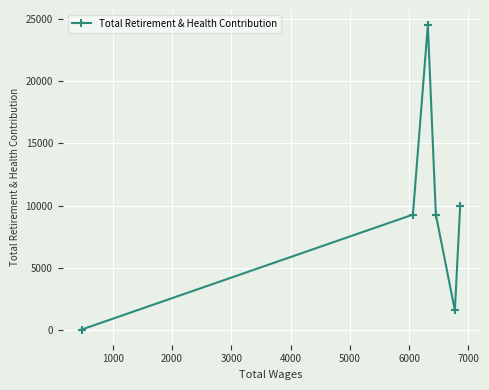

What is the difference between the maximum and minimum values?

24493